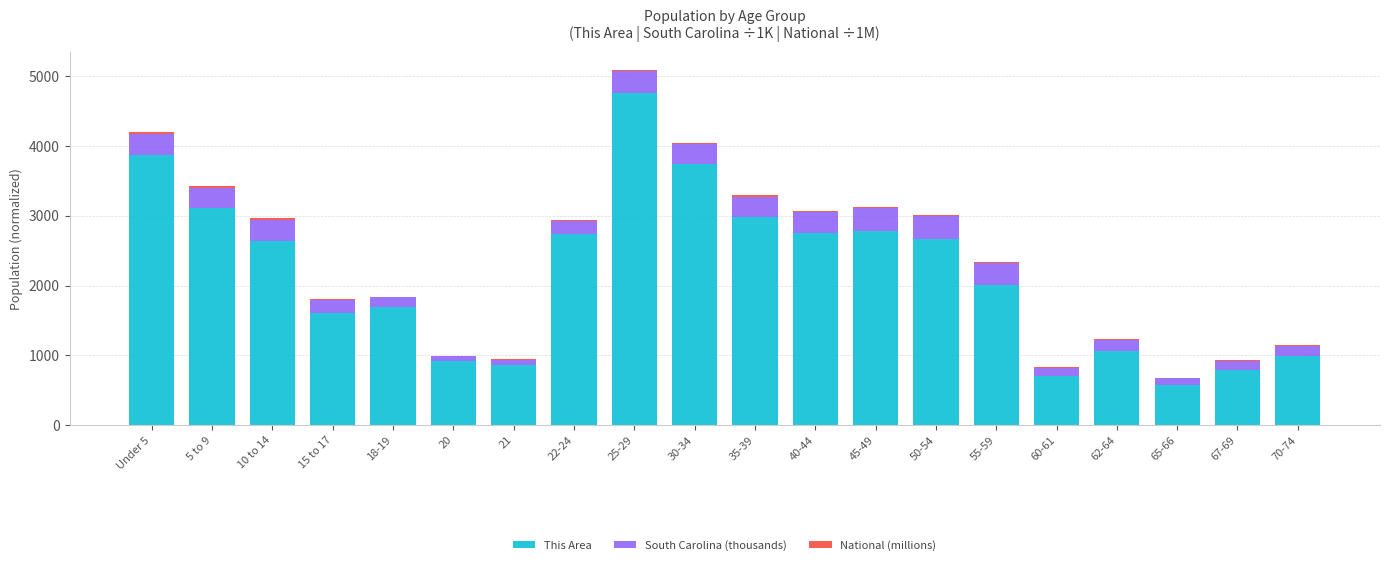

What is the highest value of the This Area series?

4766.0